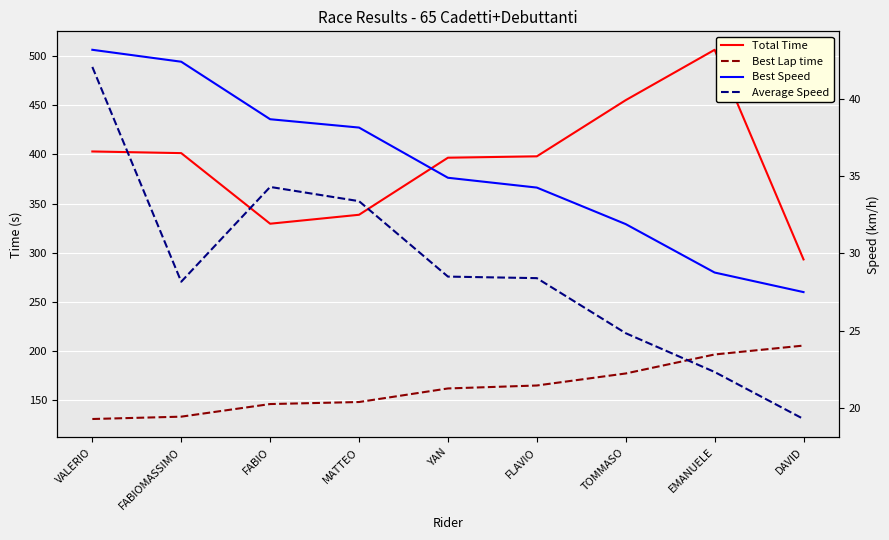

What is the total value across all series at FABIOMASSIMO?

605.1